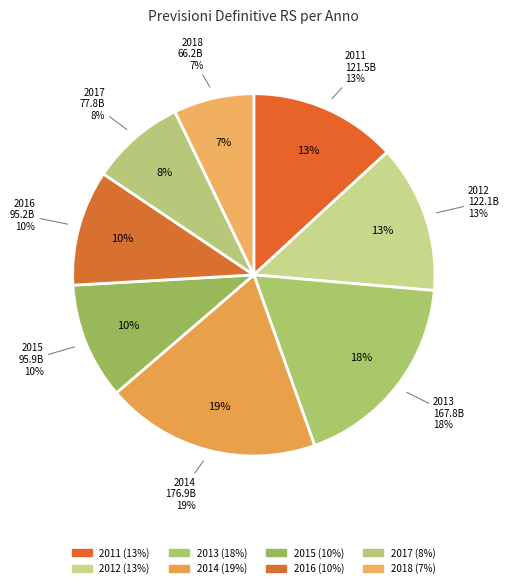

Is the sum of 2016 and 2018 greater than half?

No